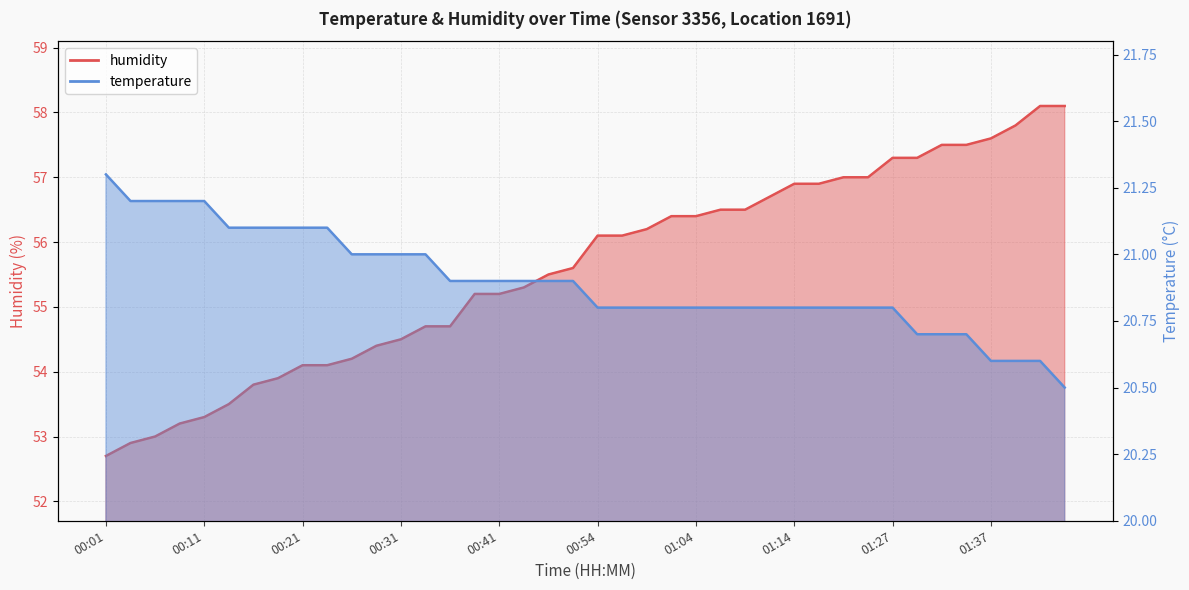

Does the chart have visible grid lines?

Yes